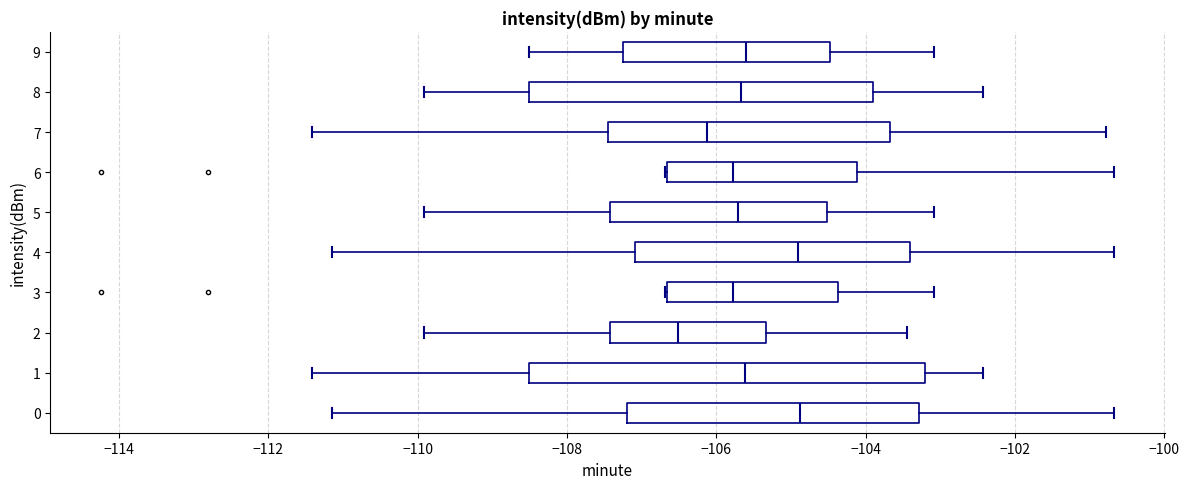

Where is the right edge of the box at y = 9 on the x-axis? The values are not printed on the chart, so give them approximately, as read against the axis.

-104.4